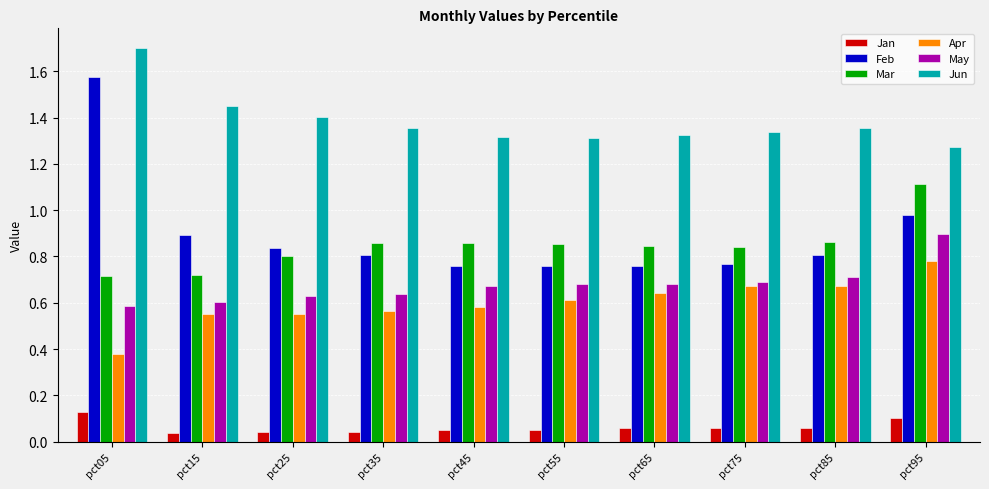

What is the sum of the May values at pct35 and pct95?

1.5